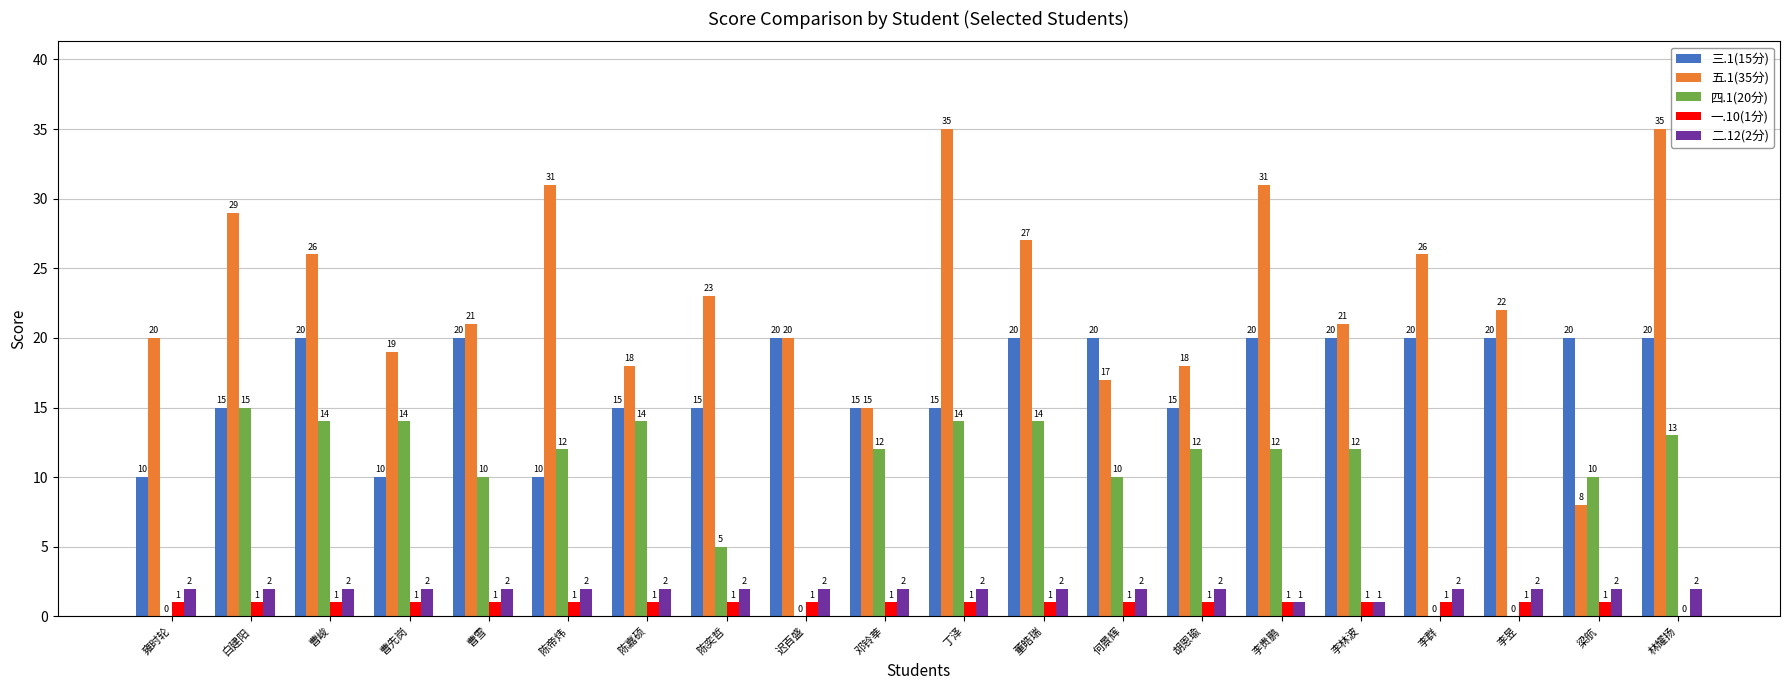

What is the approximate value of 五.1(35分) at 雍时轮, to the nearest 5?

20